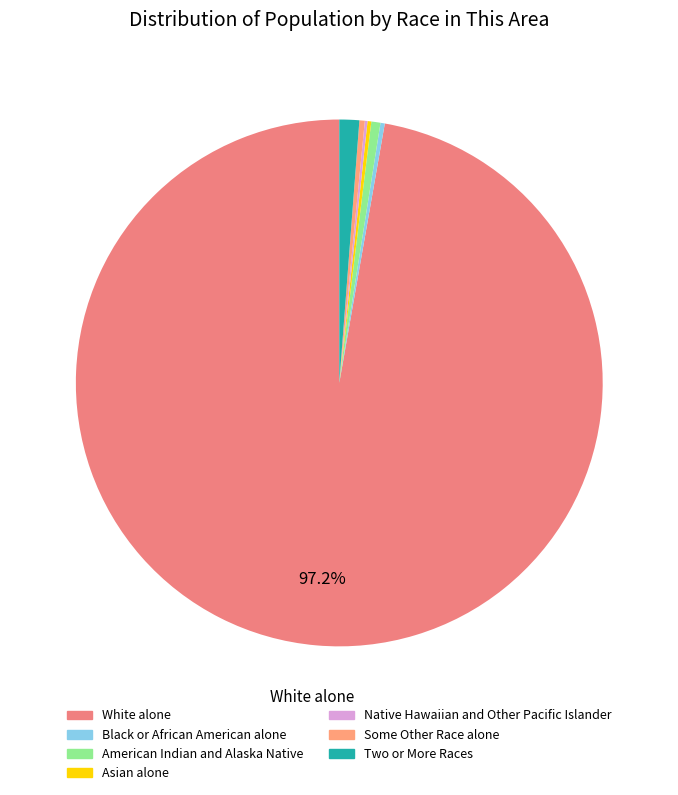

To the nearest percent, what is the difference between the largest and smallest slice percentages?

97%